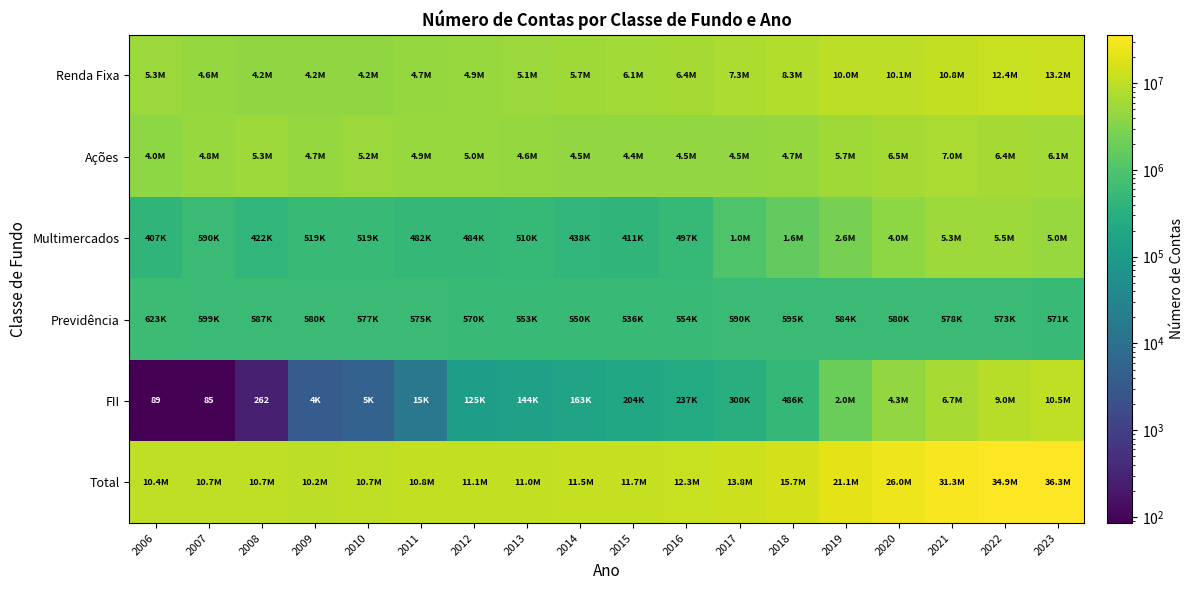

The value of FII at 2008 is 262. True or false?

True